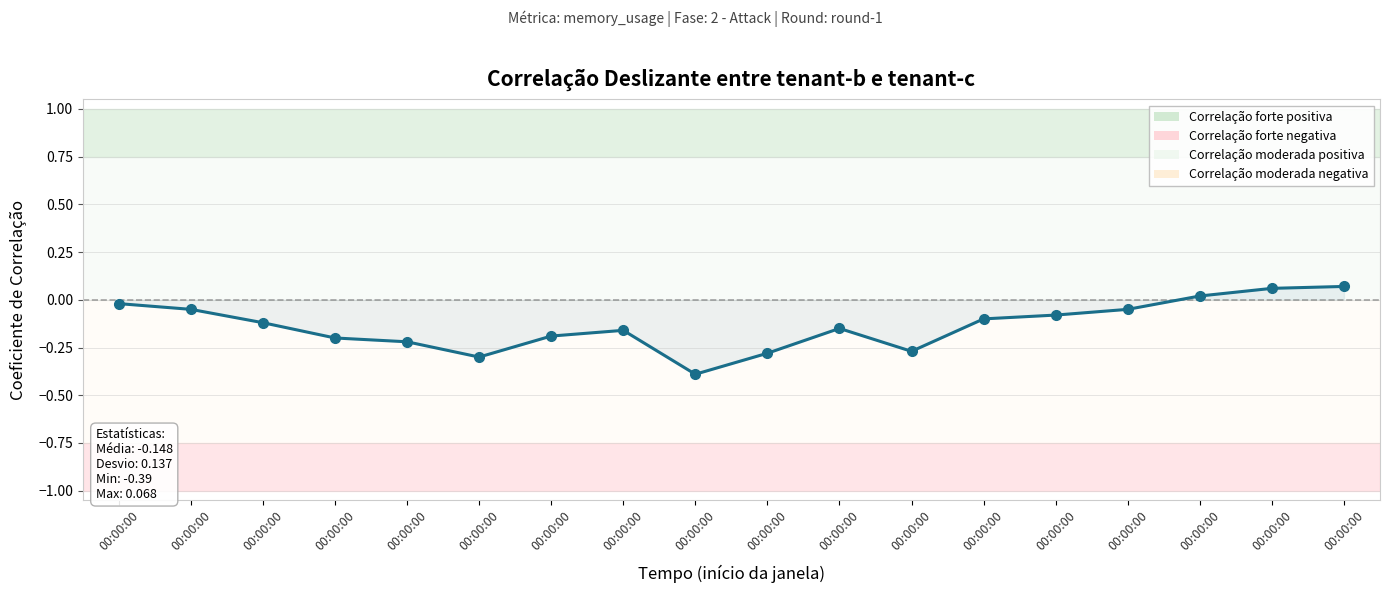

How many lines are shown in the chart?

1